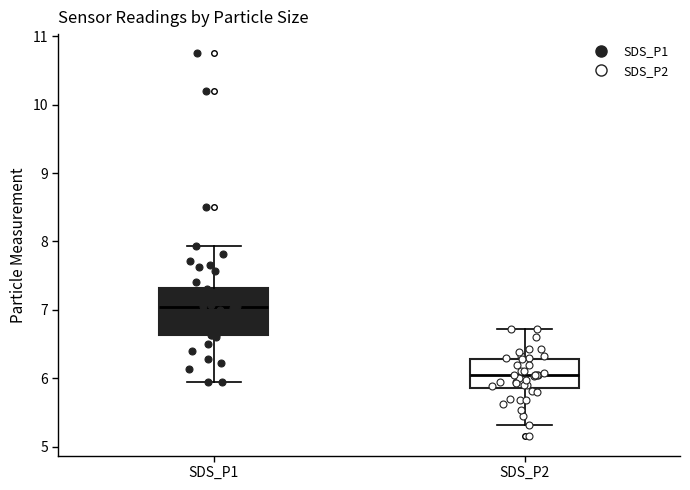

Where does the lower whisker of the box for SDS_P2 end on the y-axis? The values are not printed on the chart, so give them approximately, as read against the axis.

5.3